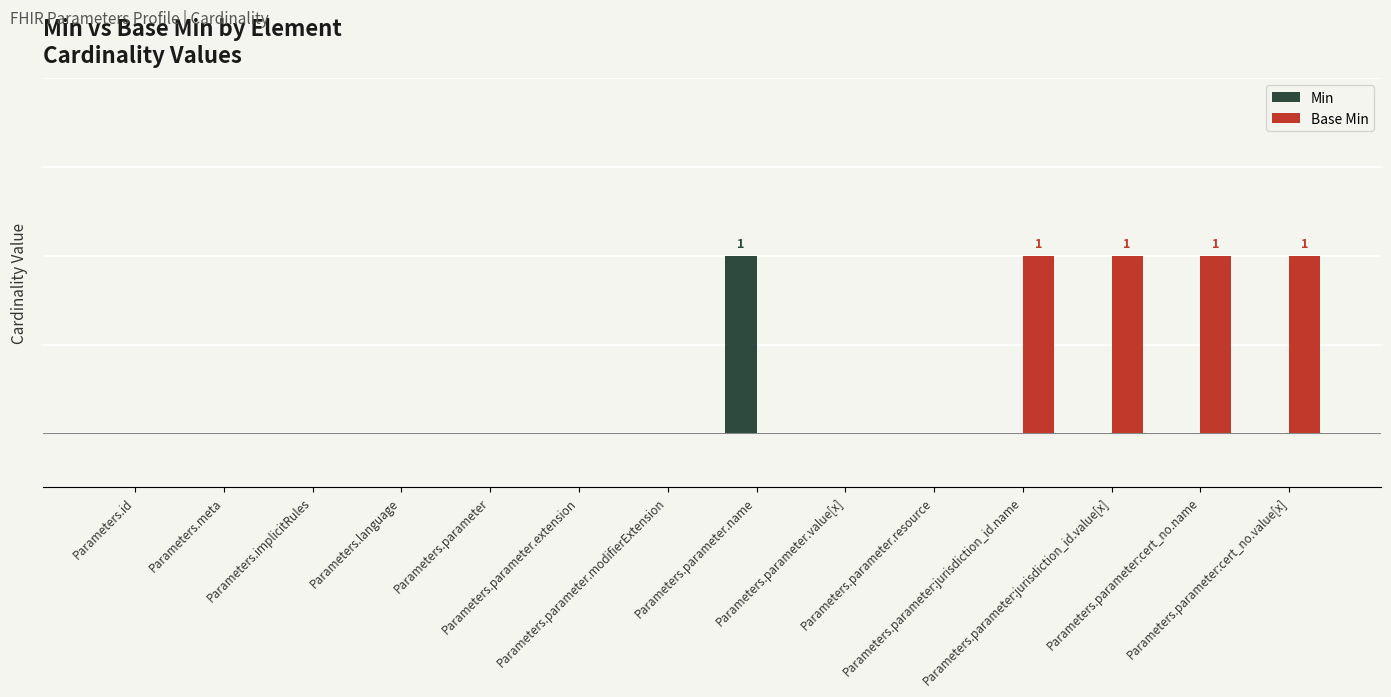

Reading right to left, what are all the values shown in this chart?

Min: 0	0	0	0	0	0	1	0	0	0	0	0	0	0
Base Min: 1	1	1	1	0	0	0	0	0	0	0	0	0	0